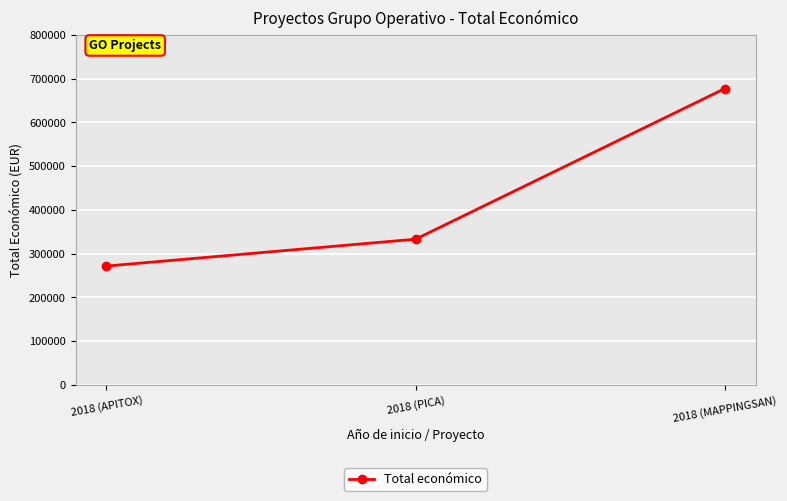

How many categories are shown in the chart?

3